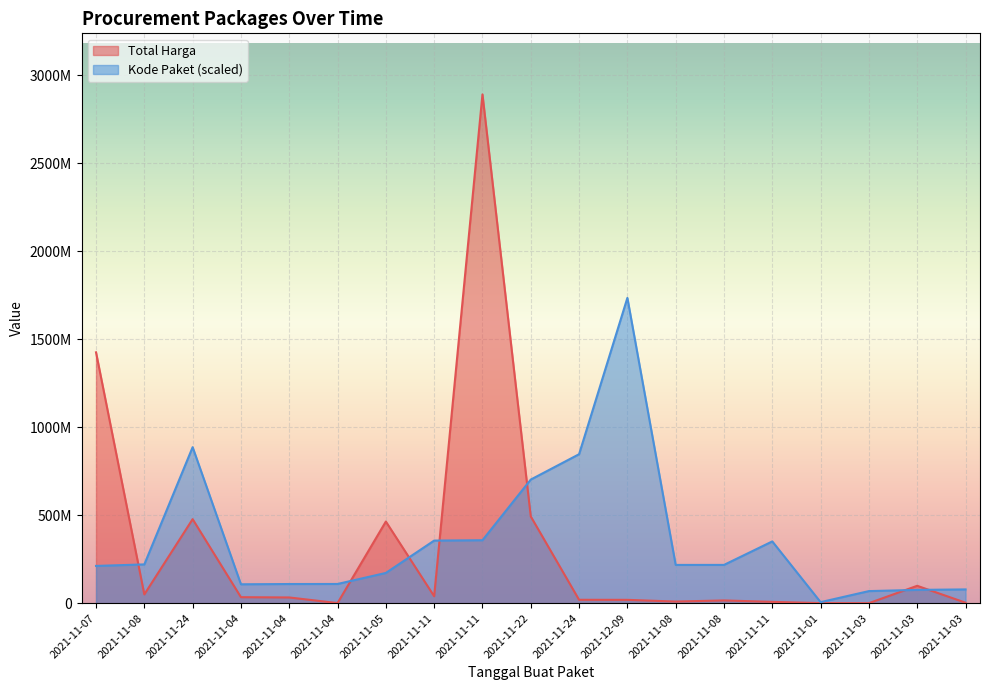

True or false: Kode Paket has a value of 68579764.9 at 2021-11-03.

True